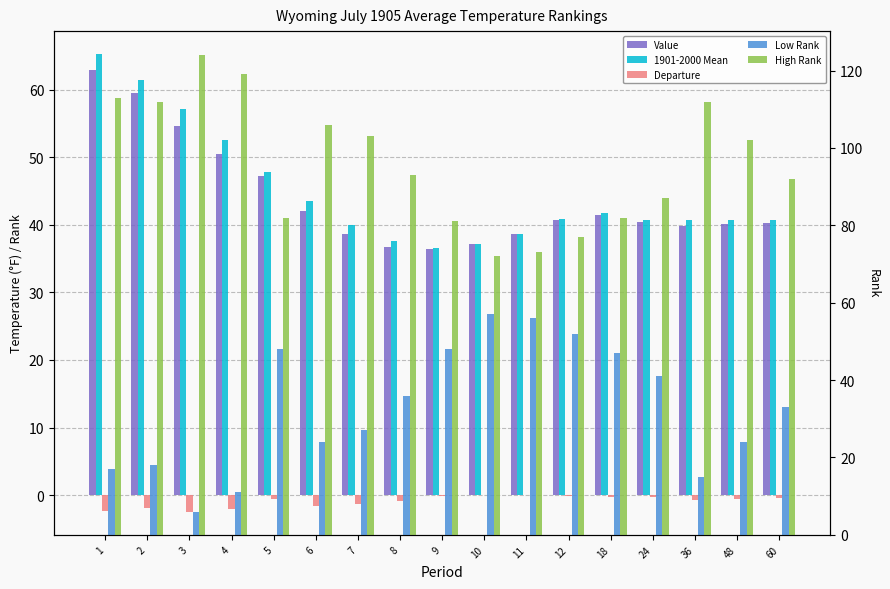

Is it true that Value equals 36.4 at 9?

True